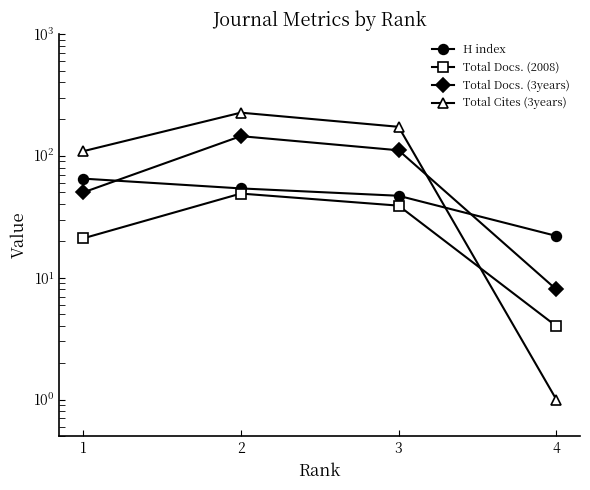

Where is H index nearest to the value 43?

3